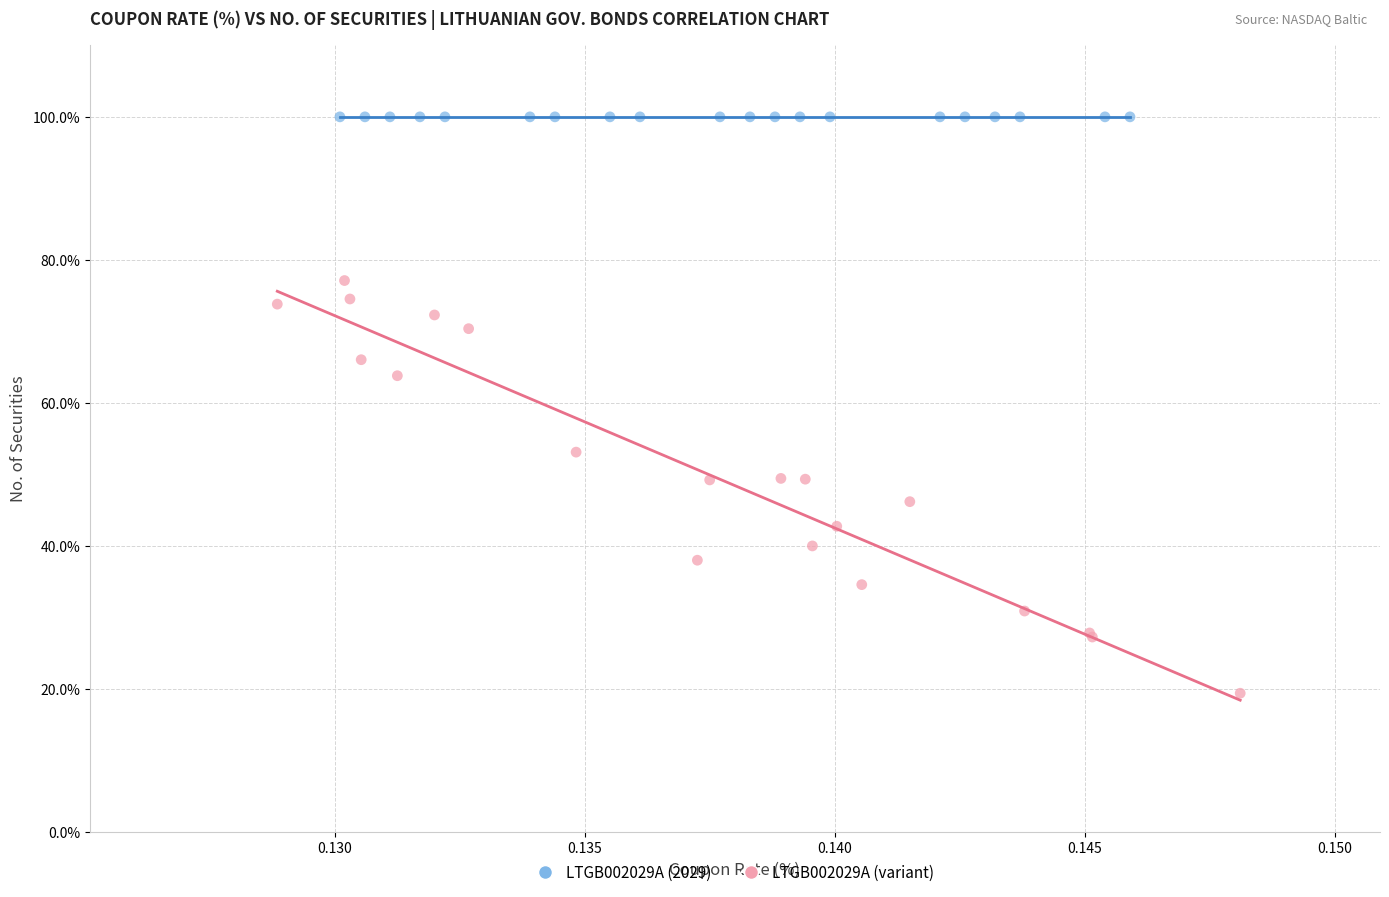

Which series contains the lowest Y value?

LTGB002029A (variant)